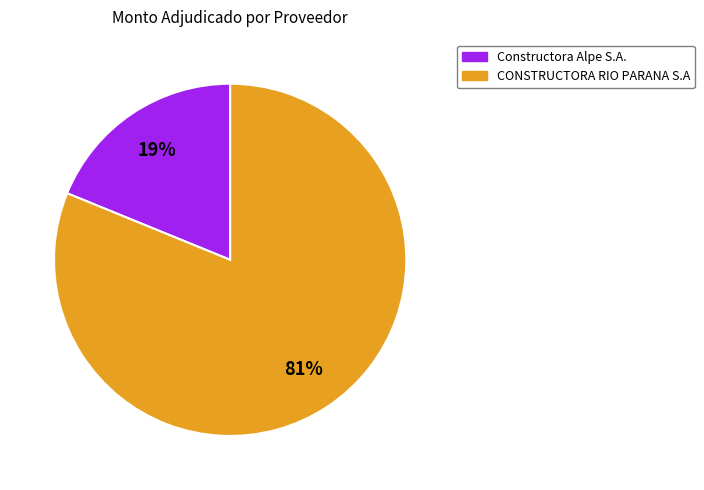

Combined, do CONSTRUCTORA RIO PARANA S.A and Constructora Alpe S.A. account for over 50%?

Yes